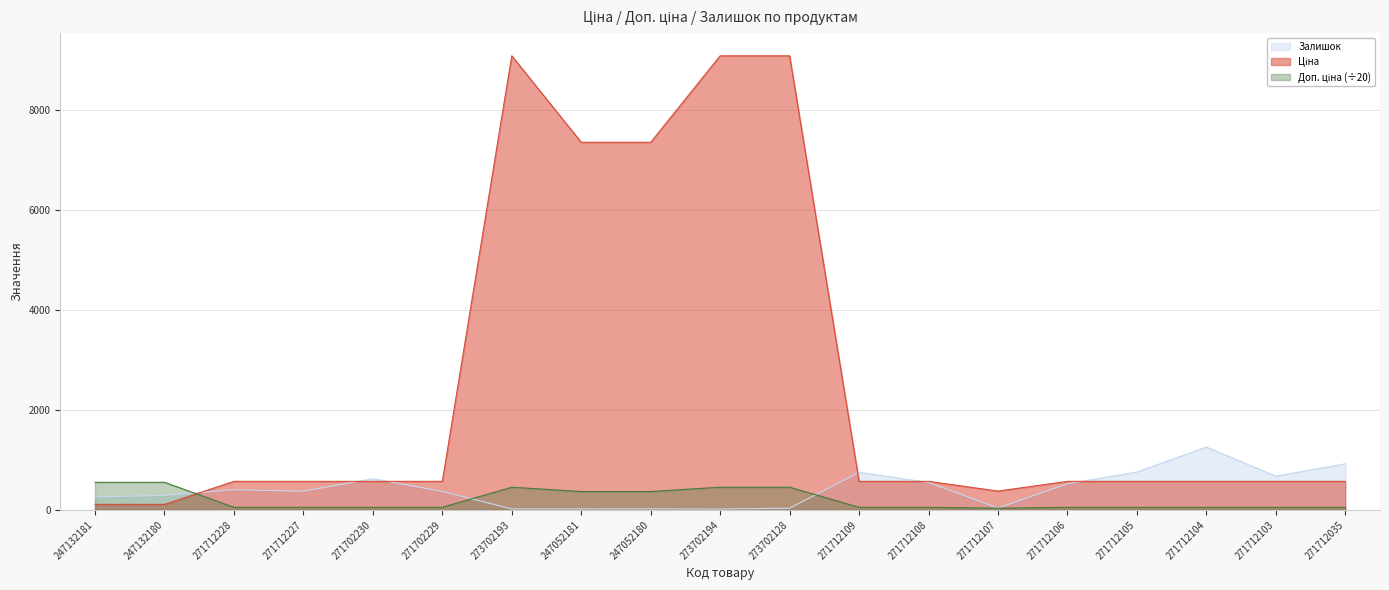

Which label corresponds to the largest value in the chart?

273702193